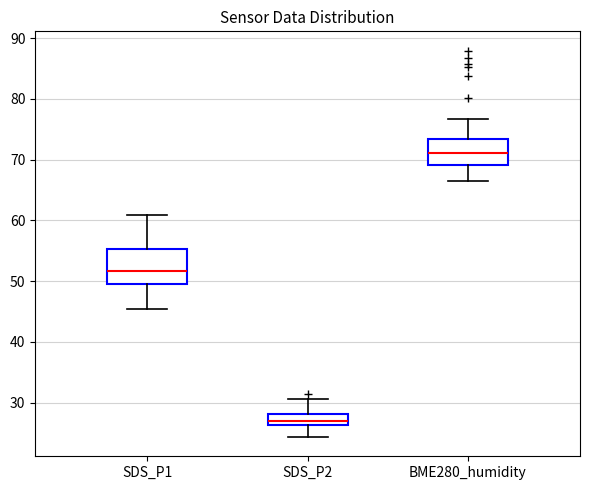

Reading left to right, transcribe this box plot: for each box, give where its median line is, the range the box spans, and where its two whiskers end, as read against the y-axis. The values are not printed on the chart, so give them approximately, as read against the axis.

SDS_P1: median 52, box 50 to 55, whiskers 45 to 61
SDS_P2: median 27, box 26 to 28, whiskers 24 to 31
BME280_humidity: median 71, box 69 to 73, whiskers 67 to 77